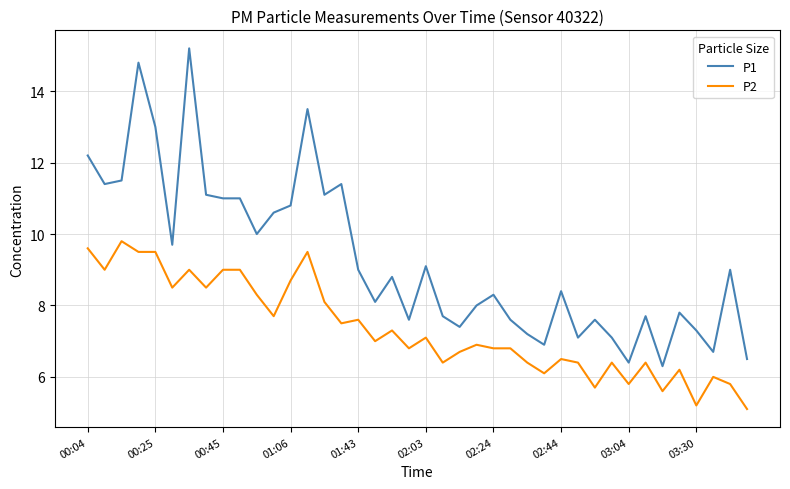

Which series has the widest spread of values?

P1